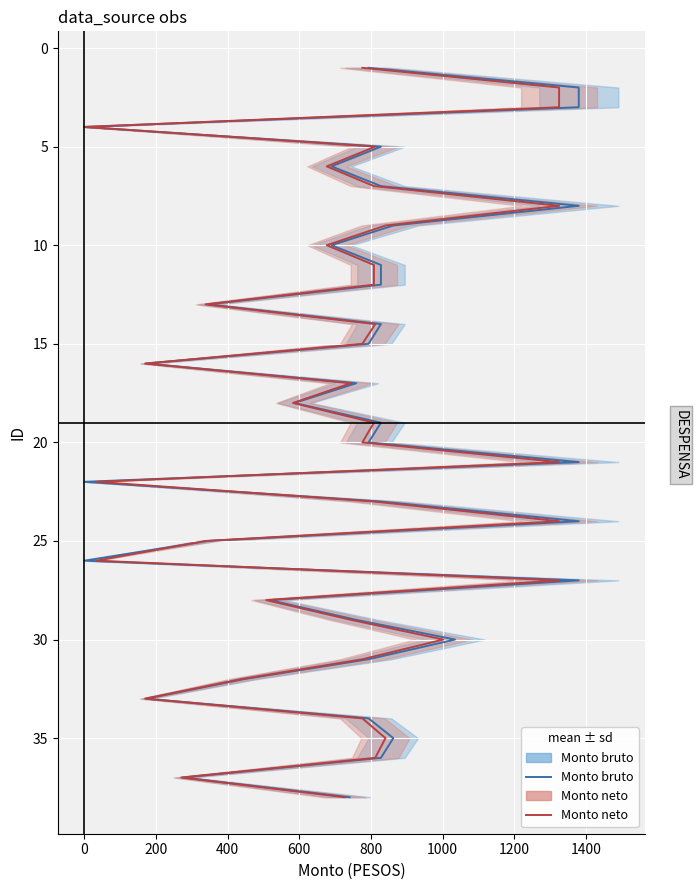

True or false: Monto bruto and Monto neto cross at least once.

False